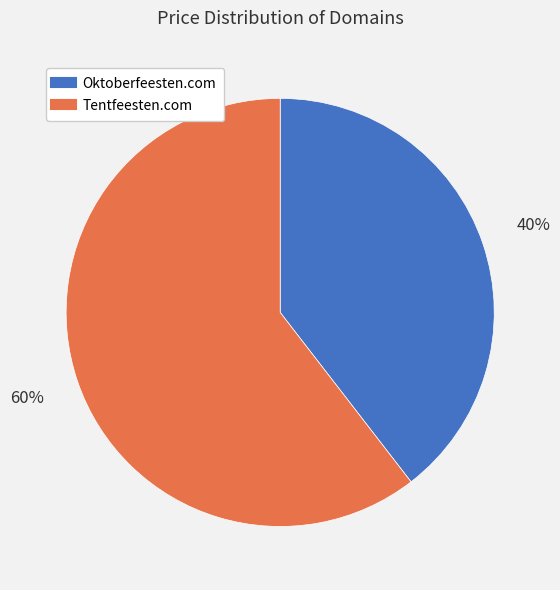

Is the sum of Oktoberfeesten.com and Tentfeesten.com greater than half?

Yes